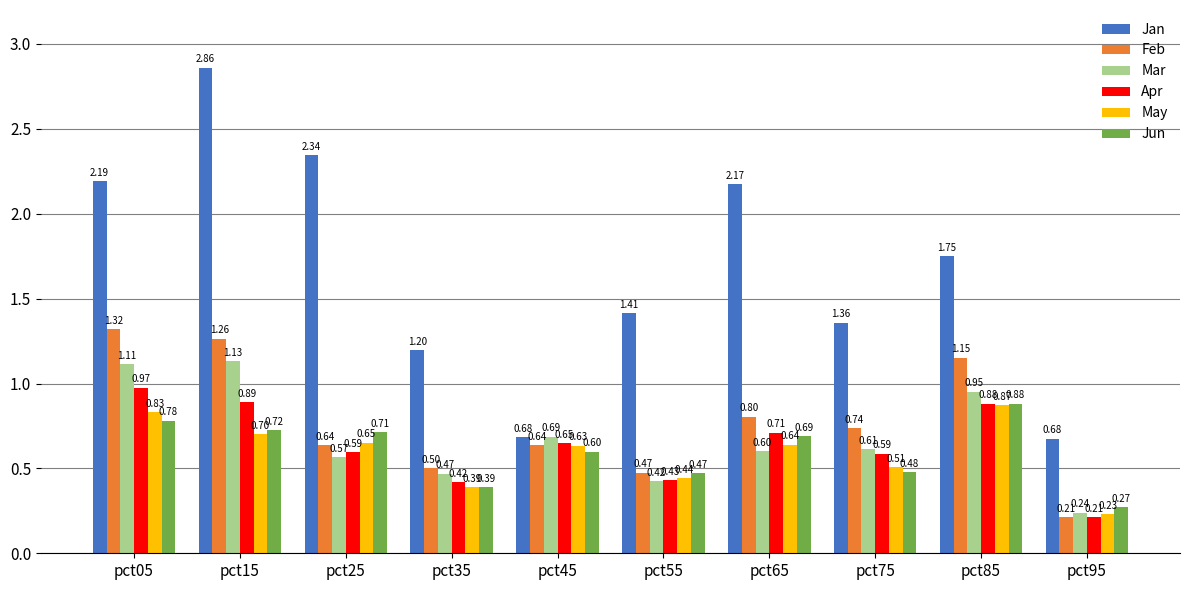

What is the difference between the Jun values at pct45 and pct65?

0.1